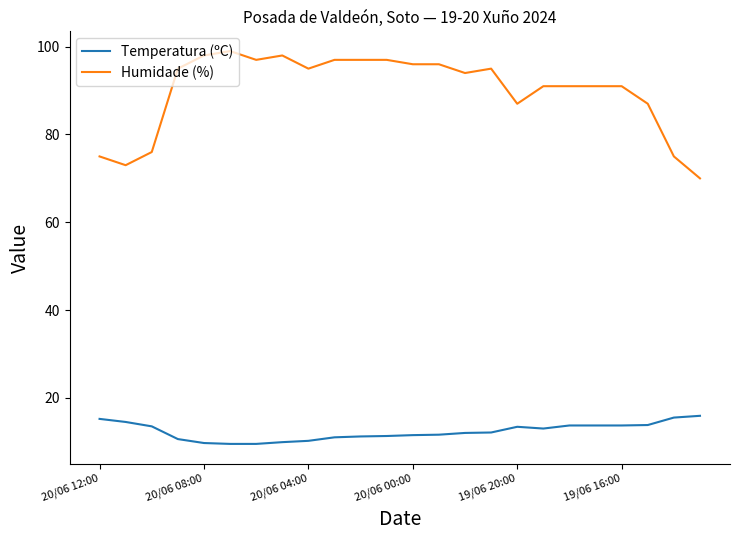

What is the minimum value for Humidade (%)?

70.0